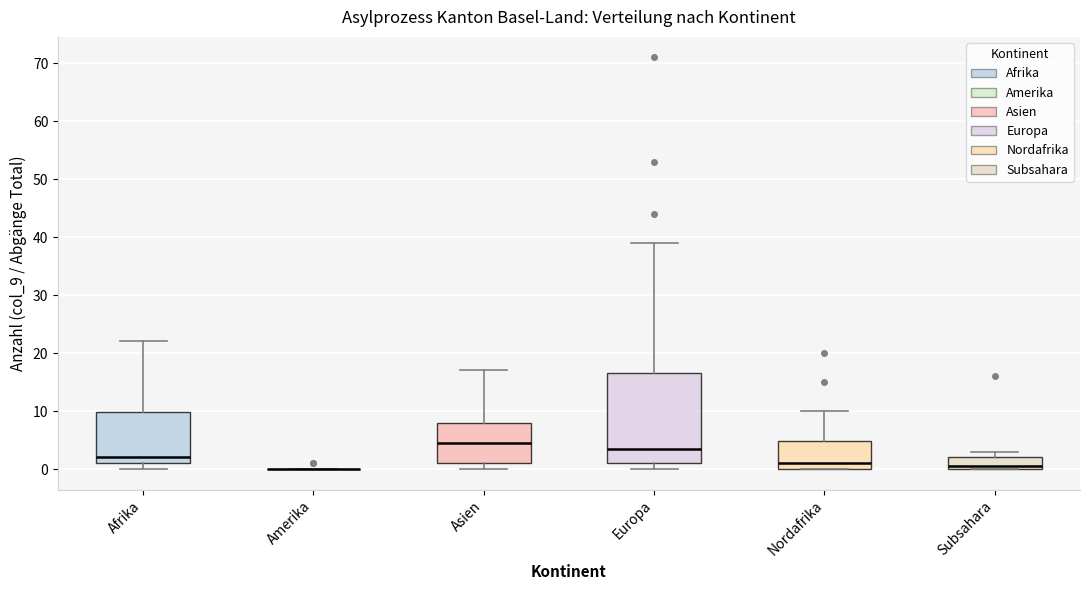

Reading left to right, read every box against the y-axis: the position of its median line, the range the box covers, and the ends of its whiskers. The values are not printed on the chart, so give them approximately, as read against the axis.

Afrika: median 2, box 1 to 10, whiskers 0 to 22
Amerika: box collapsed to a line at 0, whiskers 0 to 0
Asien: median 5, box 1 to 8, whiskers 0 to 17
Europa: median 4, box 1 to 17, whiskers 0 to 39
Nordafrika: median 1, box 0 to 5, whiskers 0 to 10
Subsahara: median 1, box 0 to 2, whiskers 0 to 3